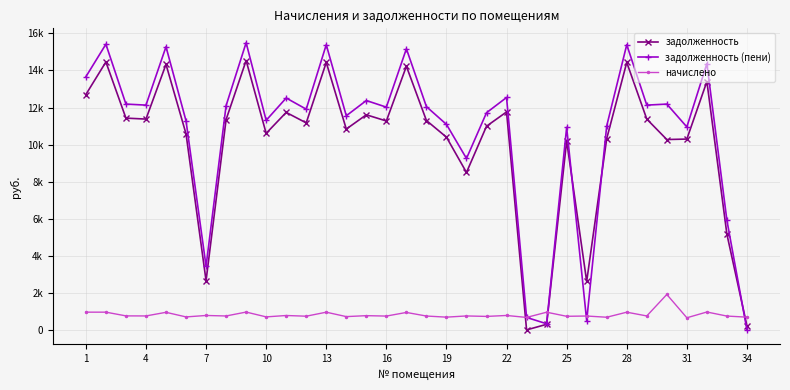

Does the chart have visible grid lines?

Yes